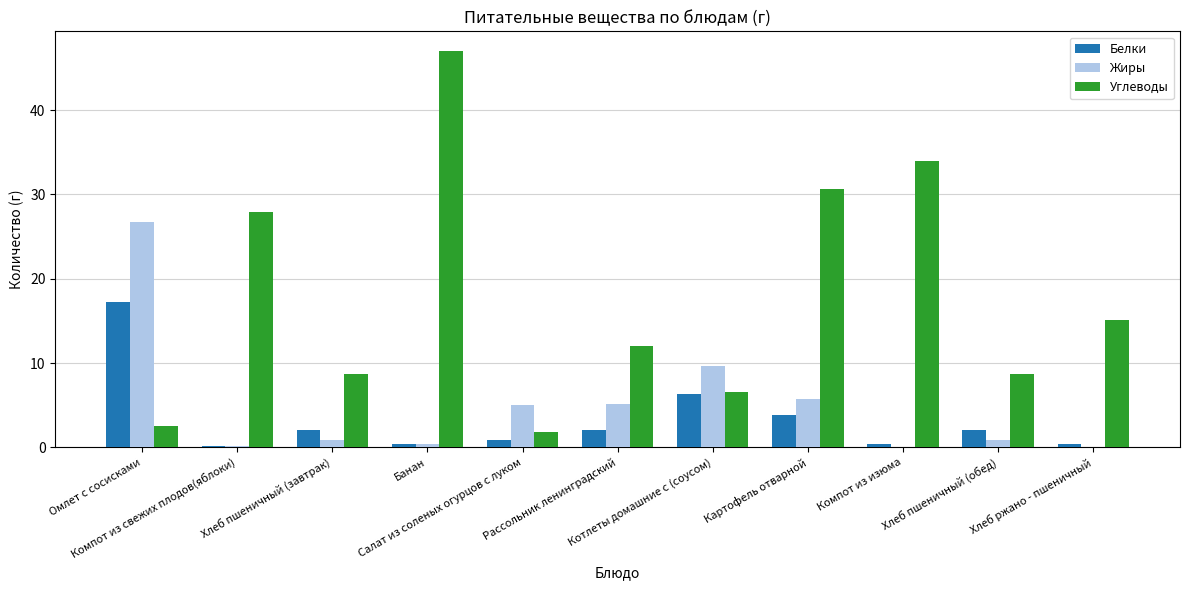

Which series changed the most between Банан and Котлеты домашние с (соусом)?

Углеводы